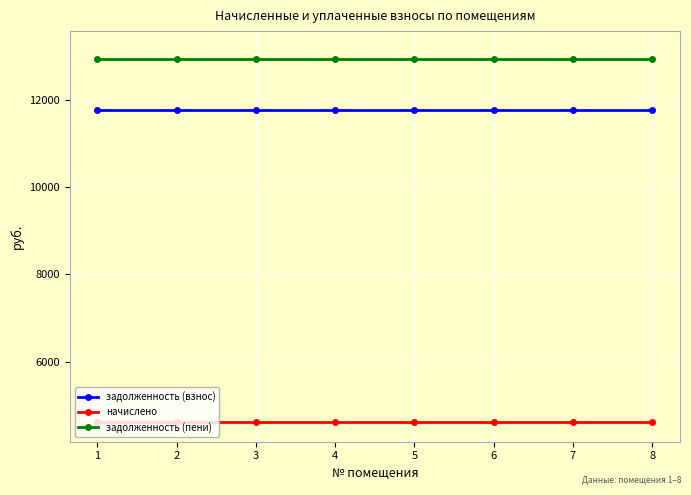

What is the difference between the highest and lowest values at 7?

8325.2